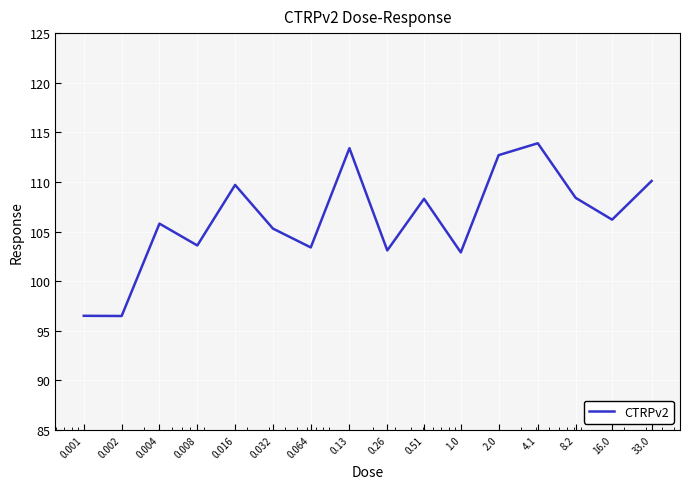

What is the greatest value displayed?

113.9